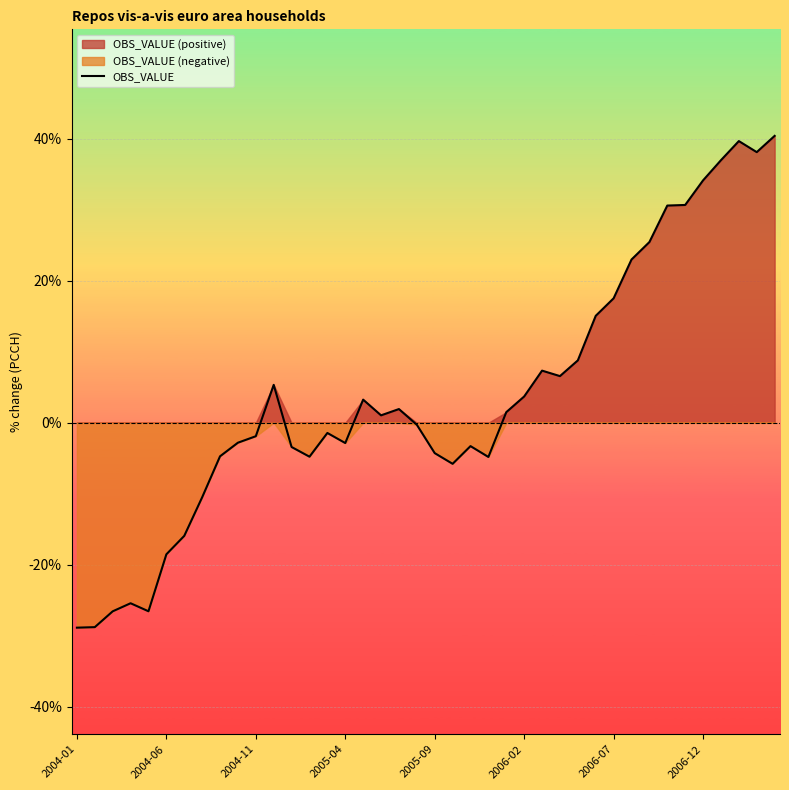

Is it true that the value at 9 is -4.5?

False